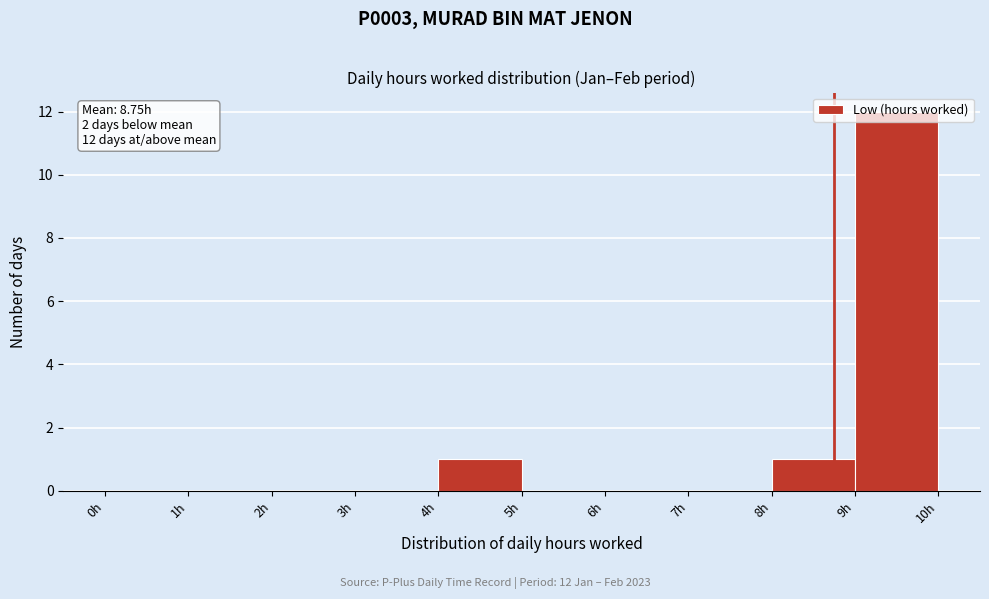

Which range on the x-axis has the tallest bar?

9 to 10